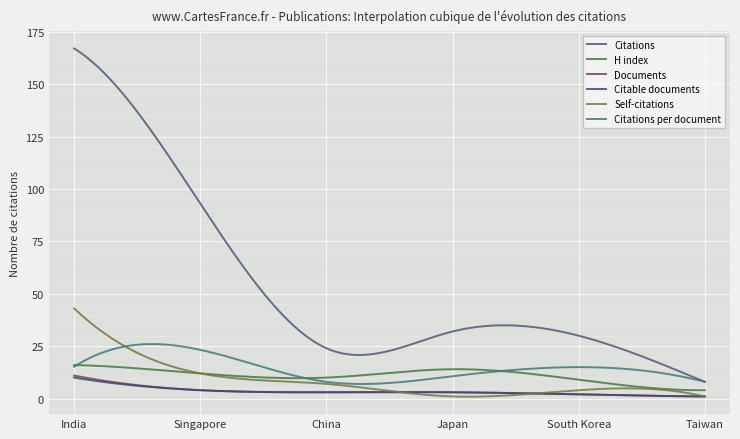

Reading left to right, extract all data points from this chart.

Citations: 167.0	93.0	24.0	32.0	30.0	8.0
H index: 16.0	12.0	10.0	14.0	9.0	4.0
Documents: 11.0	4.0	3.0	3.0	2.0	1.0
Citable documents: 10.0	4.0	3.0	3.0	2.0	1.0
Self-citations: 43.0	12.0	7.0	1.0	4.0	1.0
Citations per document: 15.2	23.2	8.0	10.7	15.0	8.0